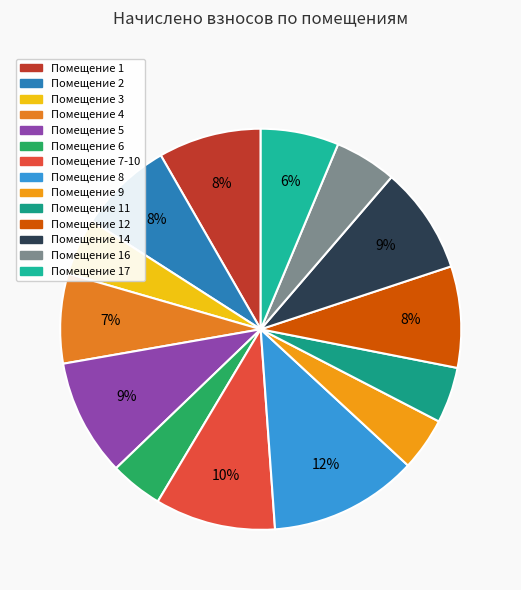

How many slices are in this pie chart?

14